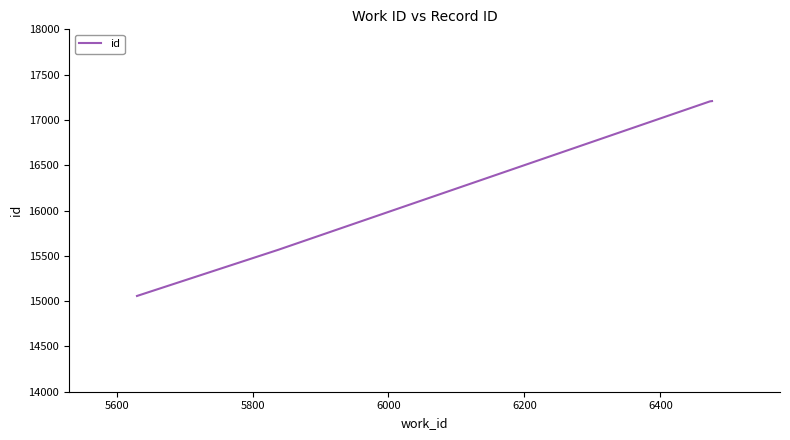

What is the minimum value shown in the chart?

15057